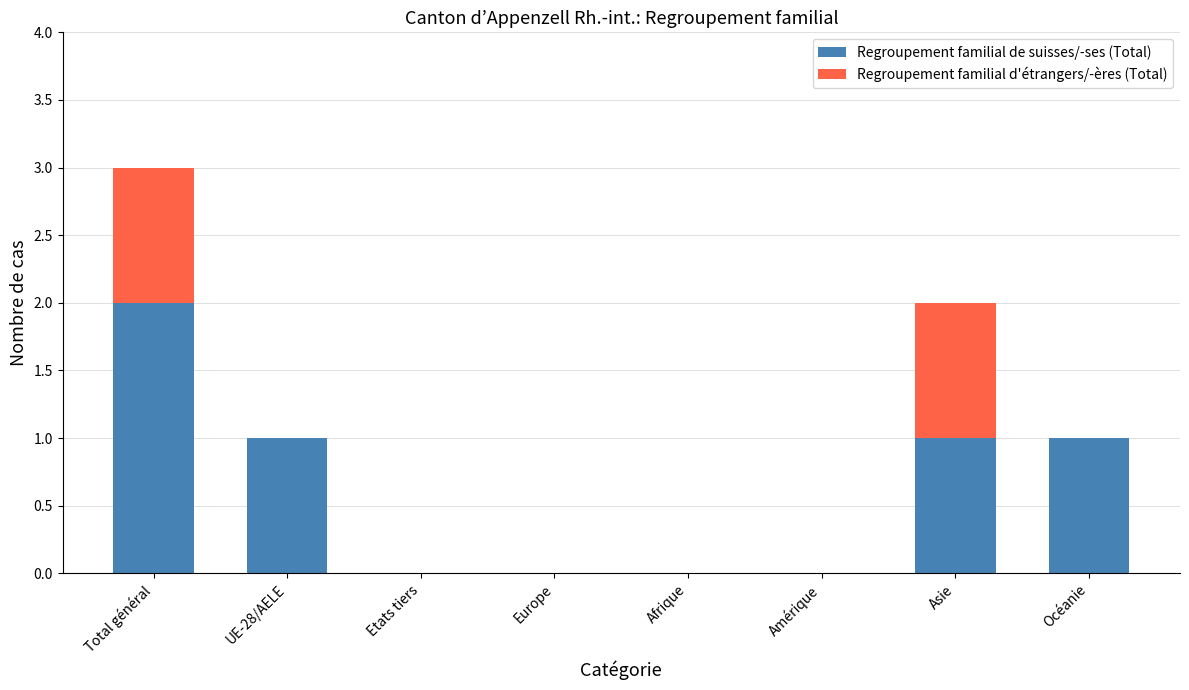

What are all the series names shown in the legend?

Regroupement familial de suisses/-ses (Total), Regroupement familial d'étrangers/-ères (Total)